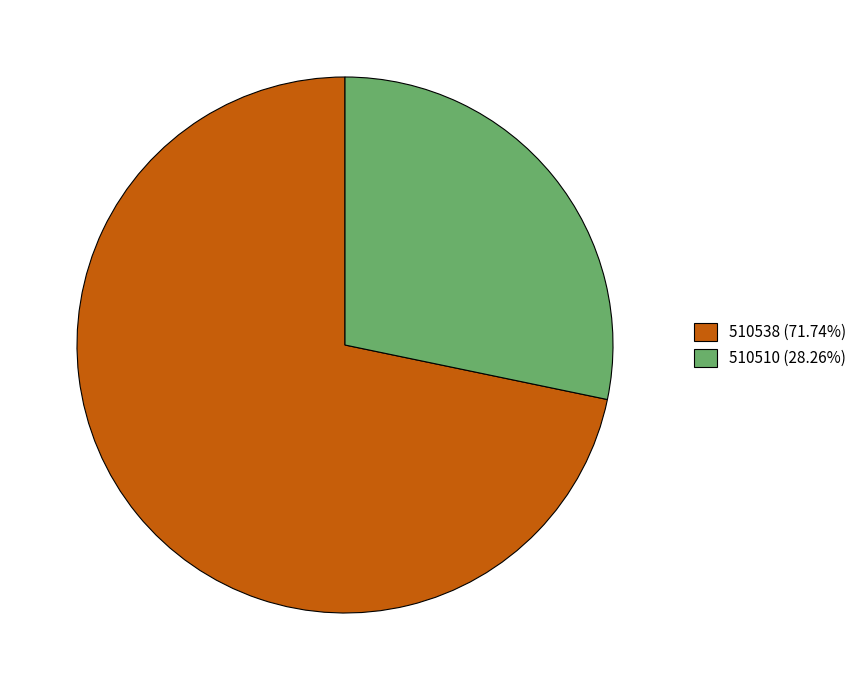

Combined, do 510510 (28.26%) and 510538 (71.74%) account for over 50%?

Yes